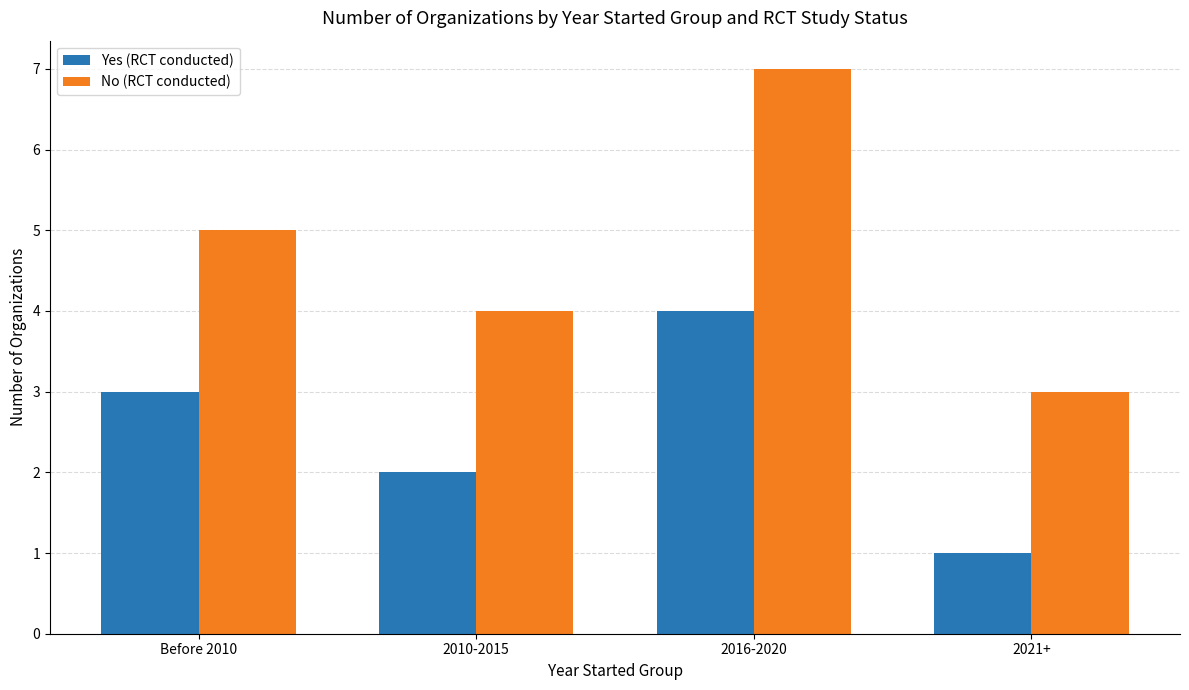

Rank the series by their maximum value, from highest to lowest.

No (RCT conducted), Yes (RCT conducted)